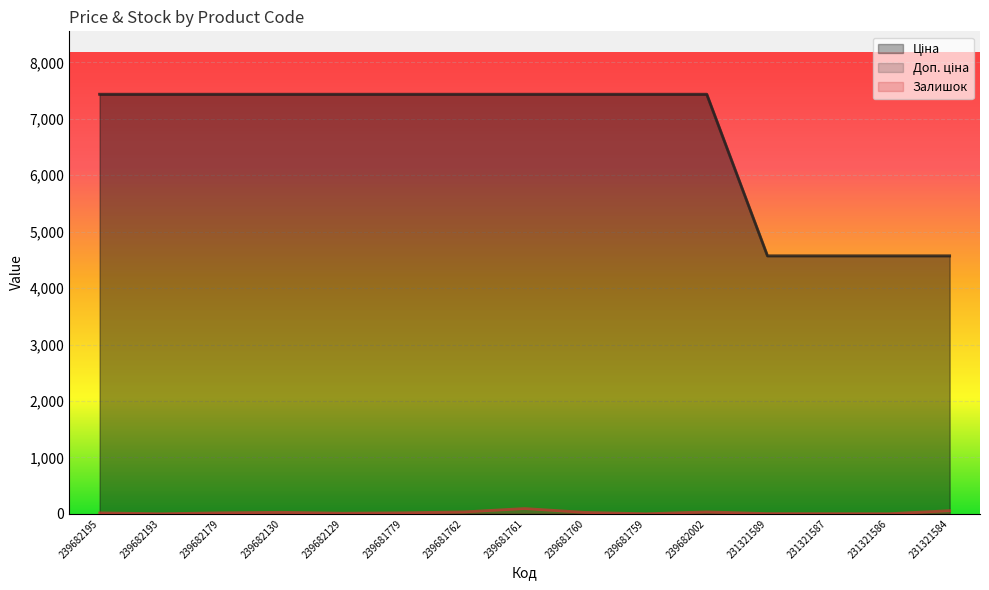

True or false: Залишок has more than 2 points higher than both neighbors.

True